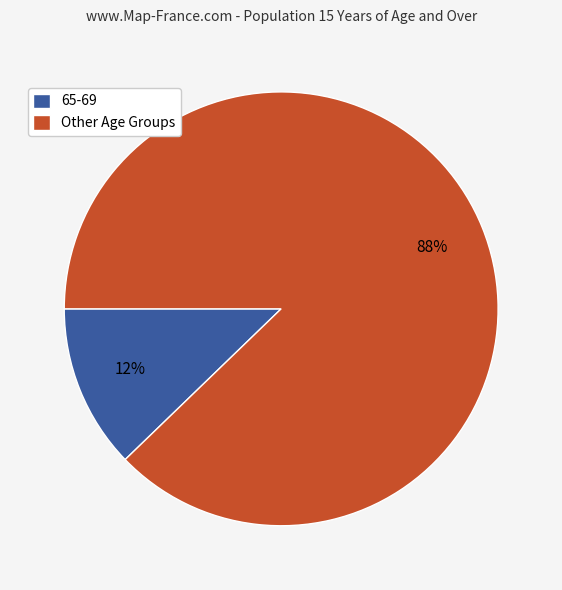

The 65-69 slice represents 25% of the pie. True or false?

False